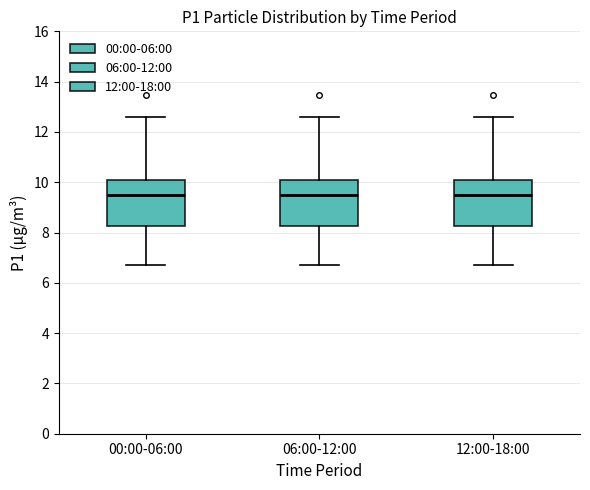

Reading left to right, read every box against the y-axis: the position of its median line, the range the box covers, and the ends of its whiskers. The values are not printed on the chart, so give them approximately, as read against the axis.

00:00-06:00: median 9.4, box 8.2 to 10.0, whiskers 6.8 to 12.6
06:00-12:00: median 9.4, box 8.2 to 10.0, whiskers 6.8 to 12.6
12:00-18:00: median 9.4, box 8.2 to 10.0, whiskers 6.8 to 12.6